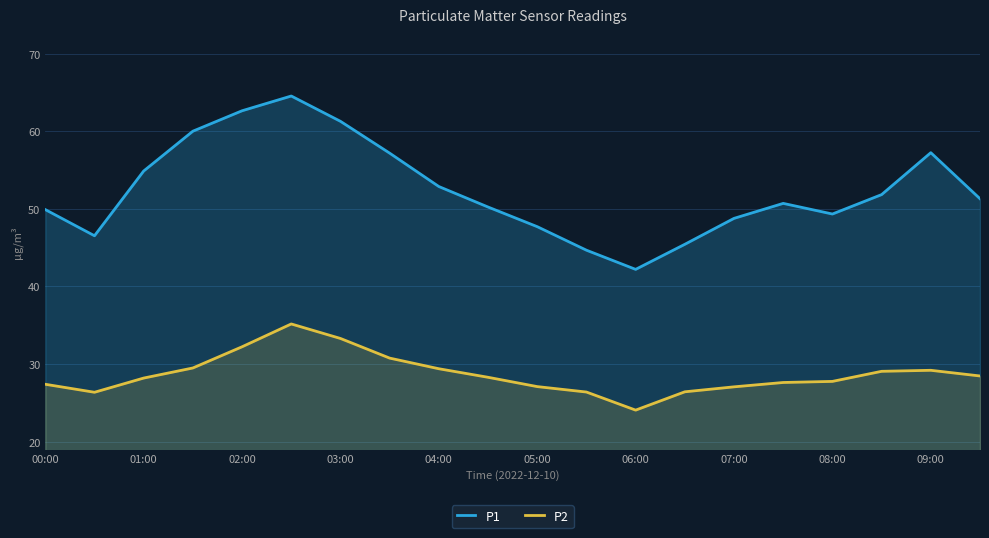

Which has a higher value, 15 or 13?

15